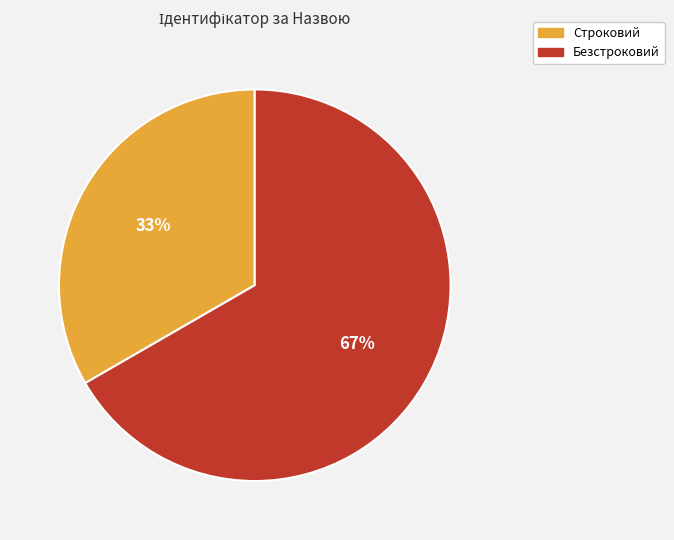

Is the sum of Безстроковий and Строковий greater than half?

Yes